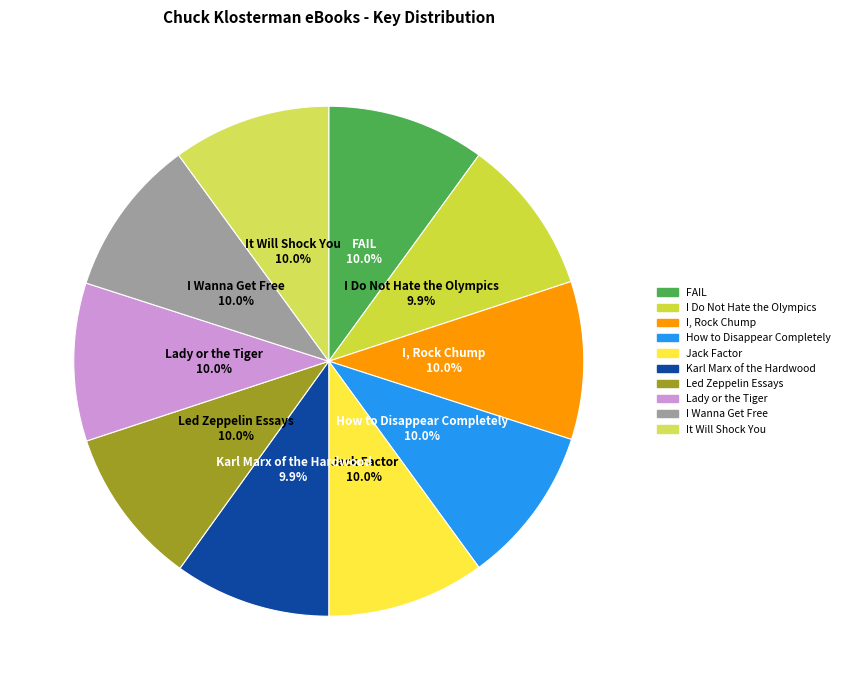

What is the ratio of the value at I Do Not Hate the Olympics to the value at Karl Marx of the Hardwood?

1.0